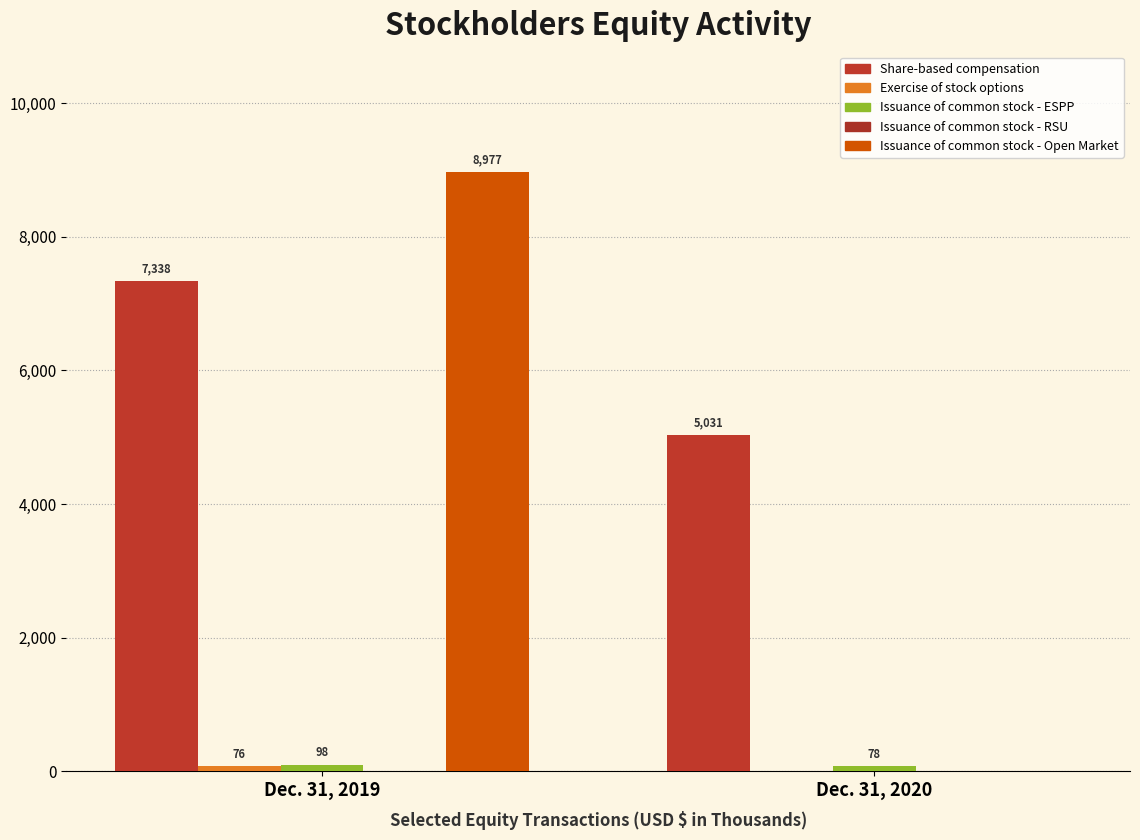

Between Dec. 31, 2020 and Dec. 31, 2019, which is larger?

Dec. 31, 2019